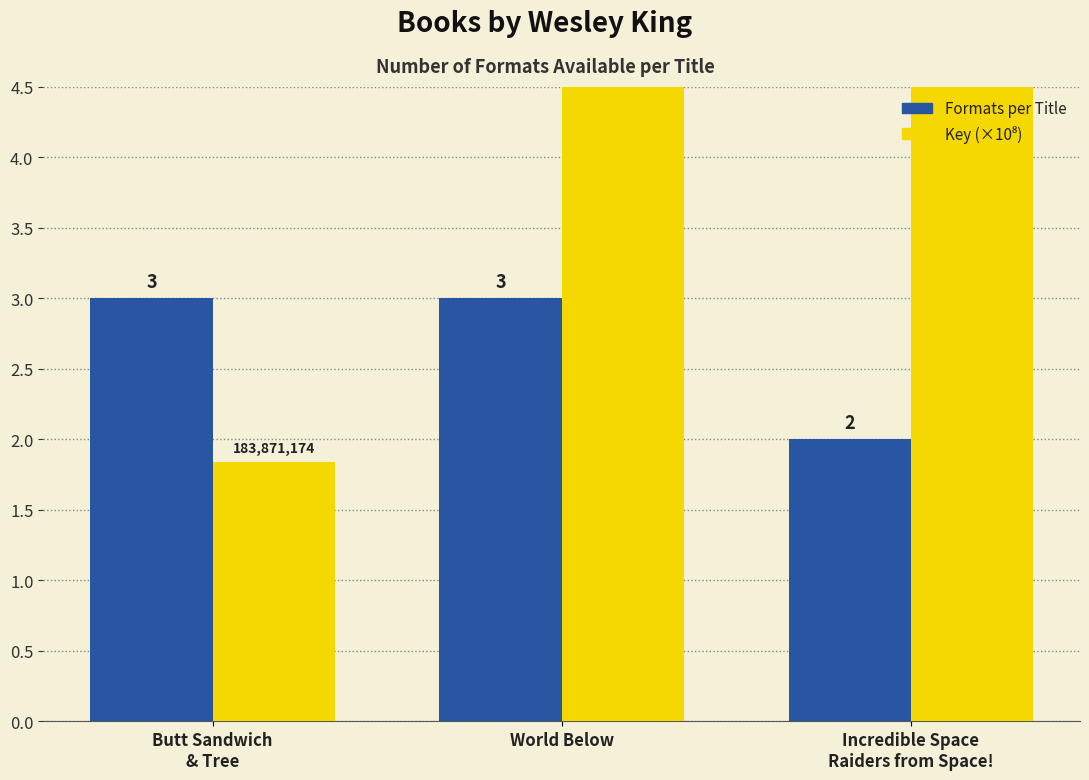

What is the maximum value shown in the chart?

20.9